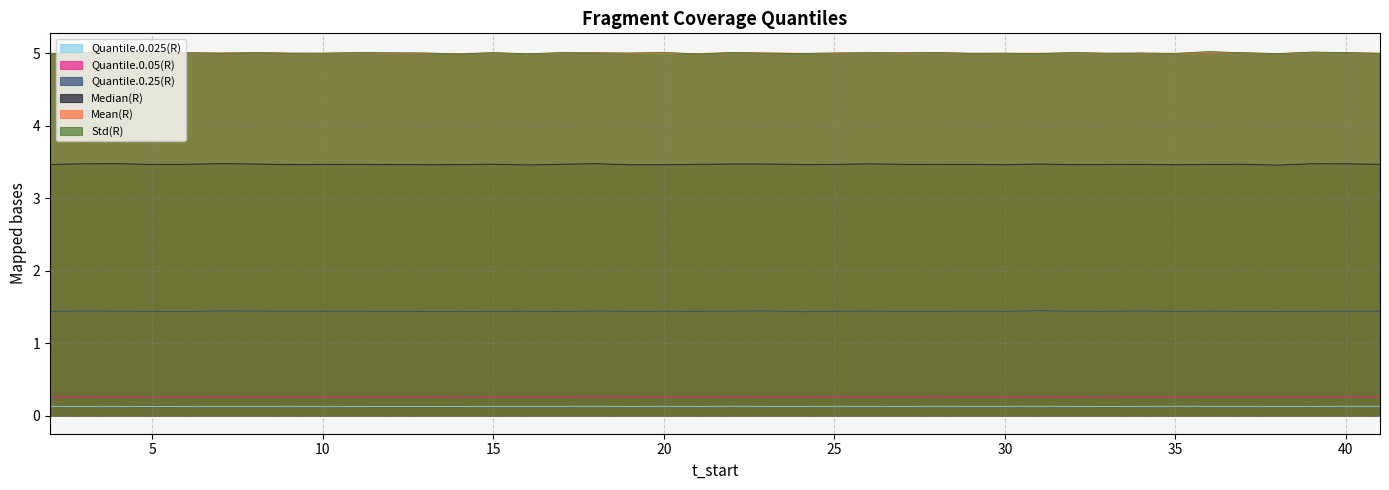

What is the difference between the highest and lowest values at 19?

4.9